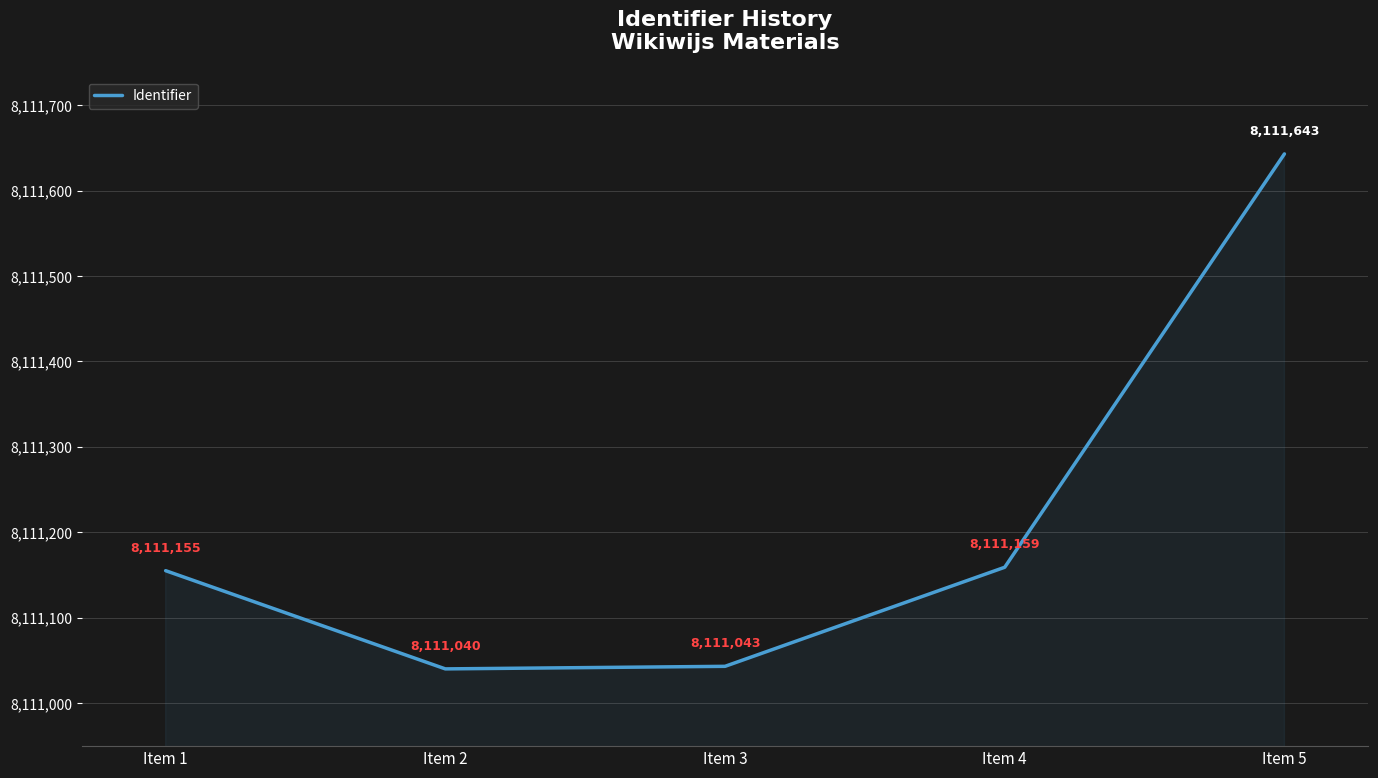

How many series are shown in this chart?

1